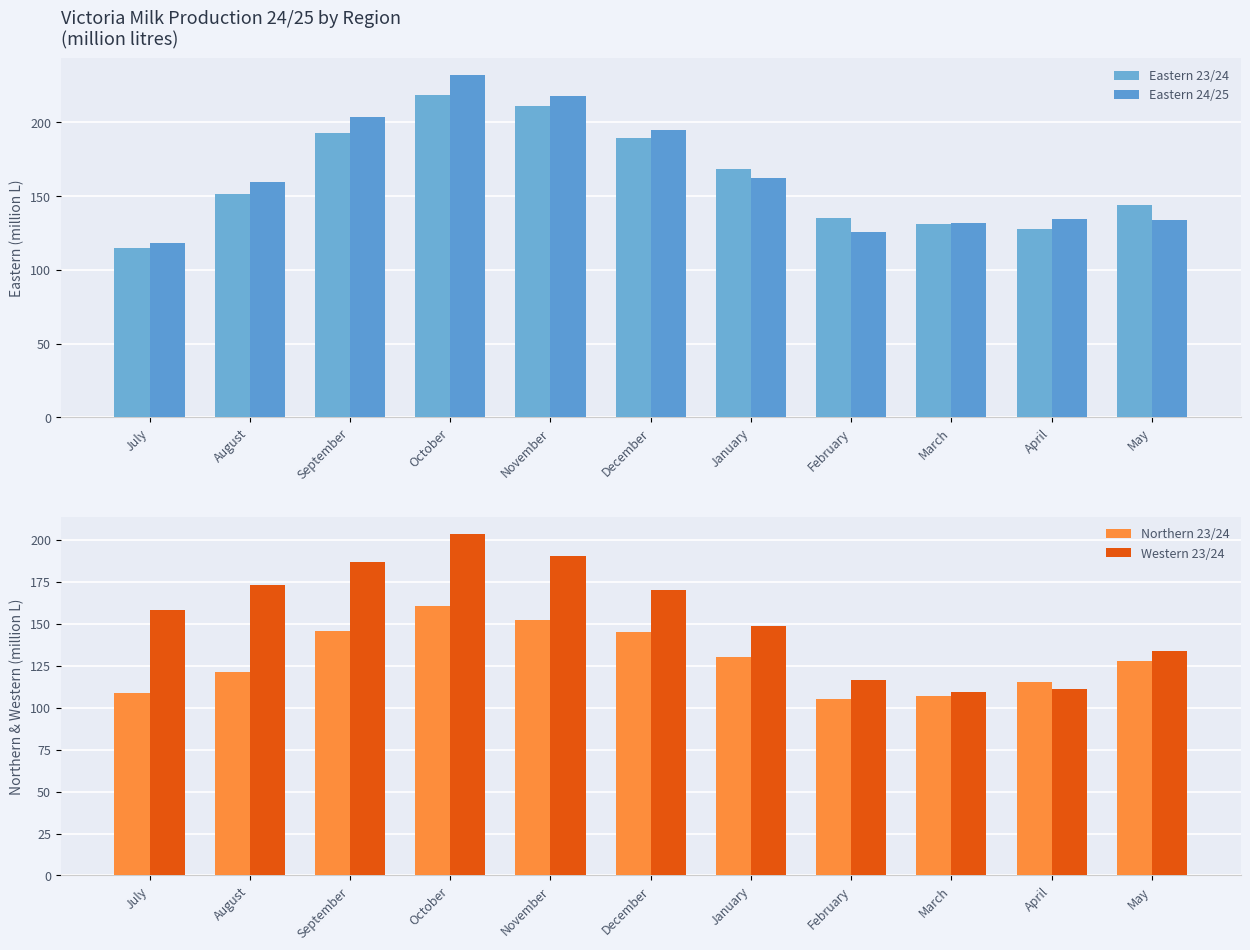

Are the bars grouped side by side (vs. stacked)?

Yes